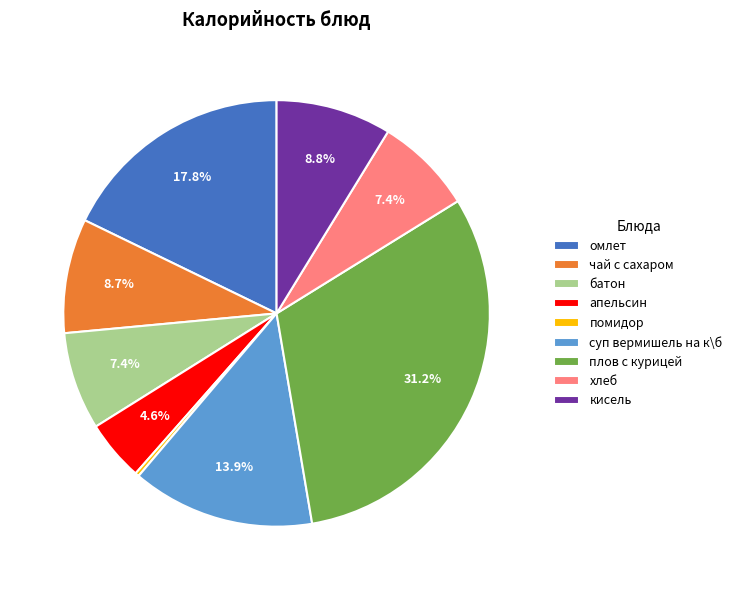

Is it true that батон is 21% of the pie?

False